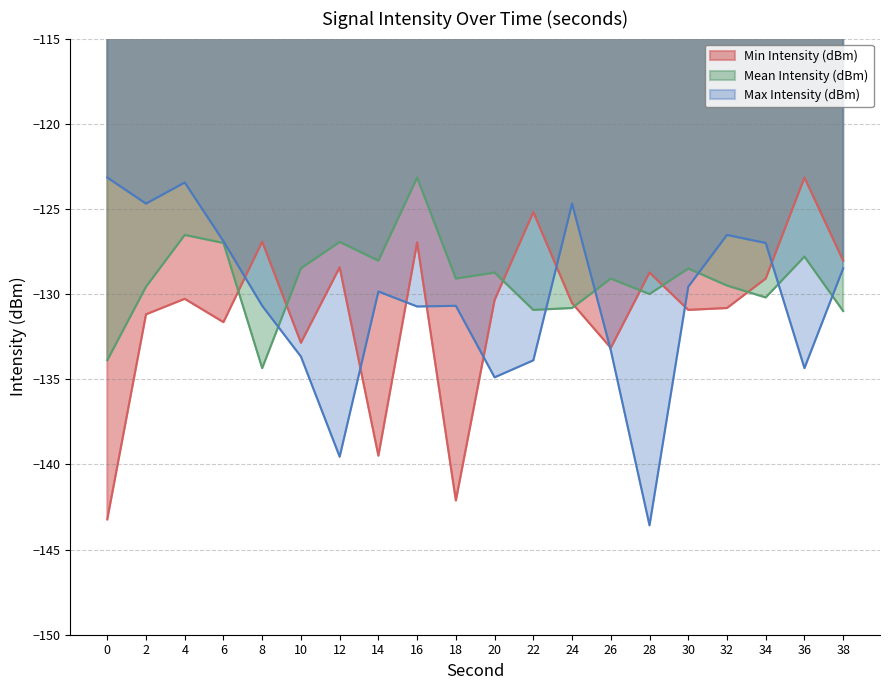

Which category has the highest value across all series?

36